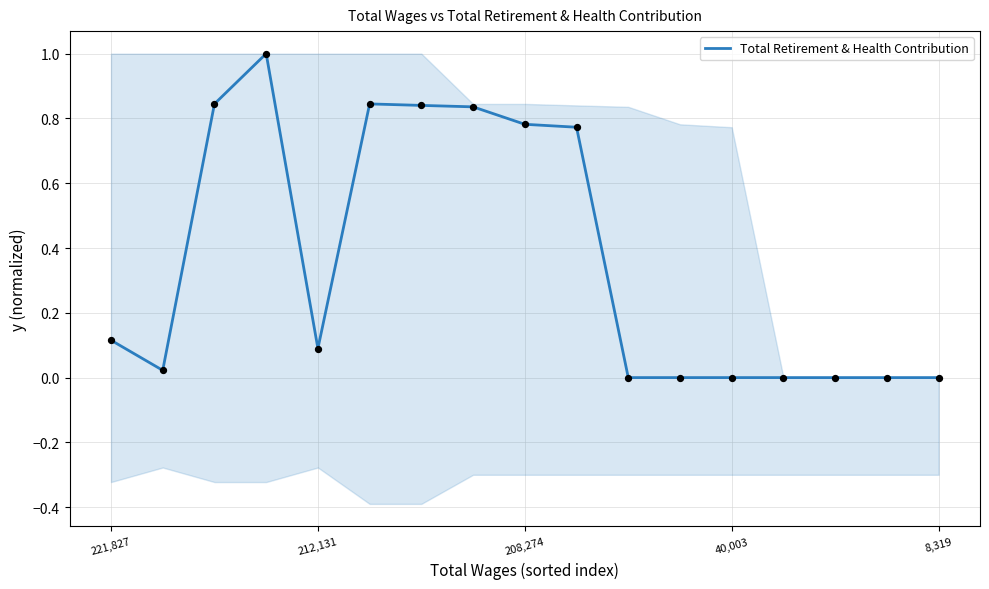

Is it true that Total Retirement & Health Contribution equals -0.3 at 40,003?

False